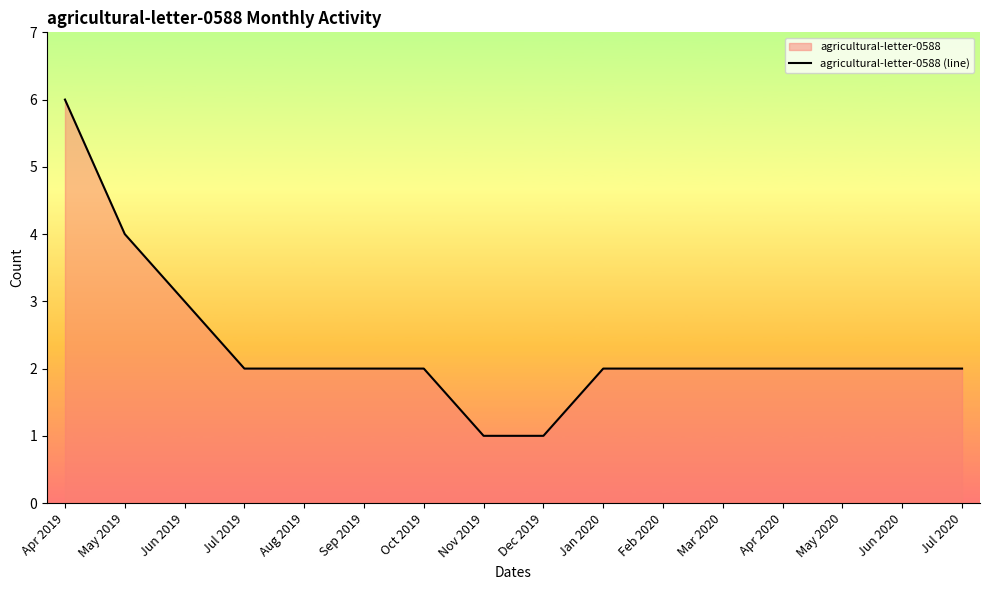

Count the number of categories in the chart.

16